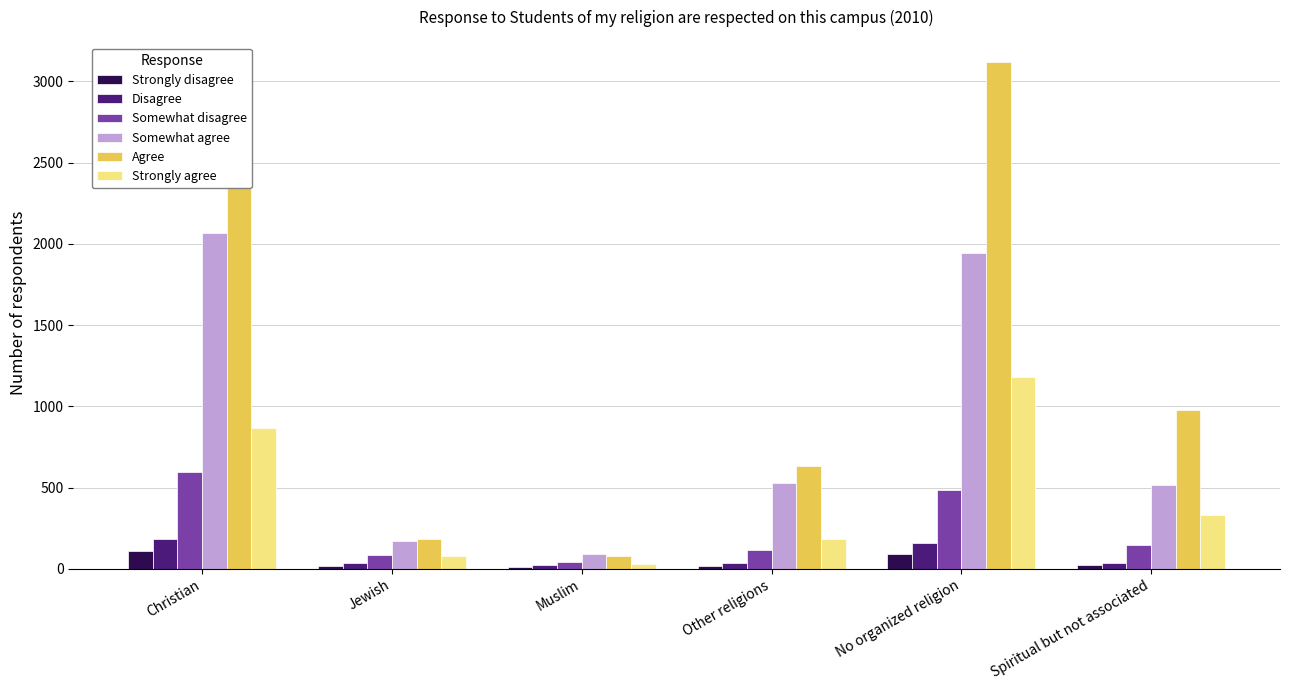

Which series has the widest spread of values?

Agree